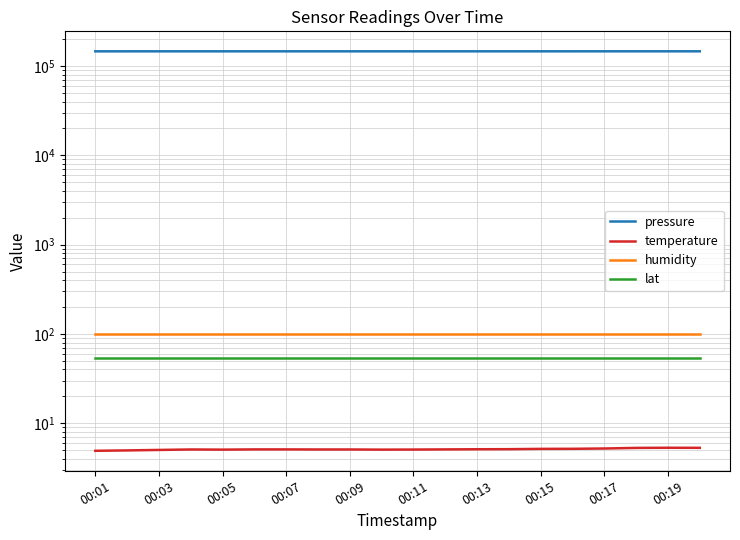

Which series has the widest spread of values?

pressure